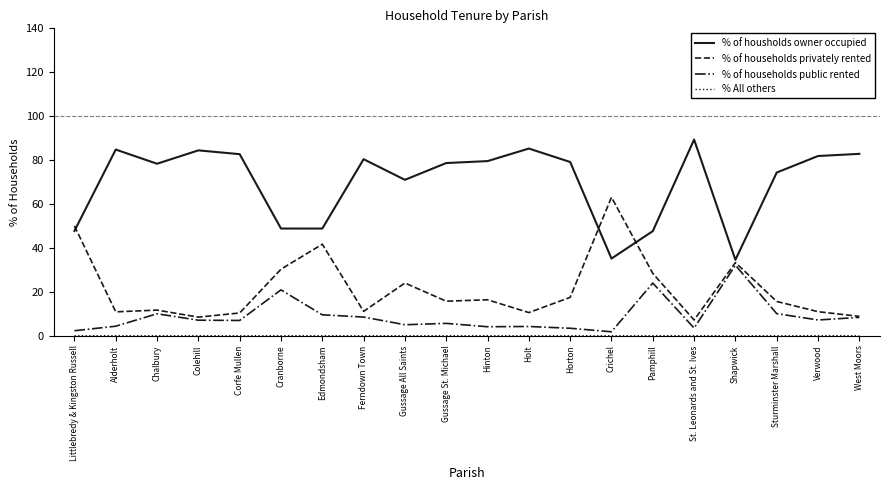

What is the difference between the second highest and minimum values in the % of households public rented series?

22.2